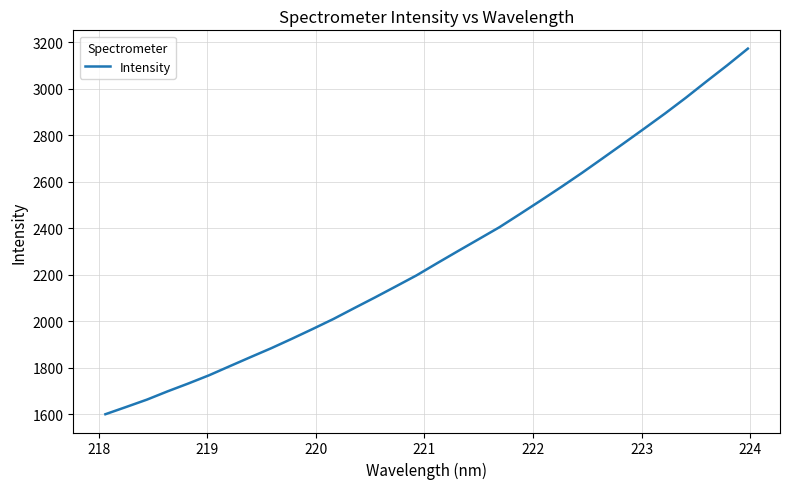

What is the minimum value shown in the chart?

1600.0